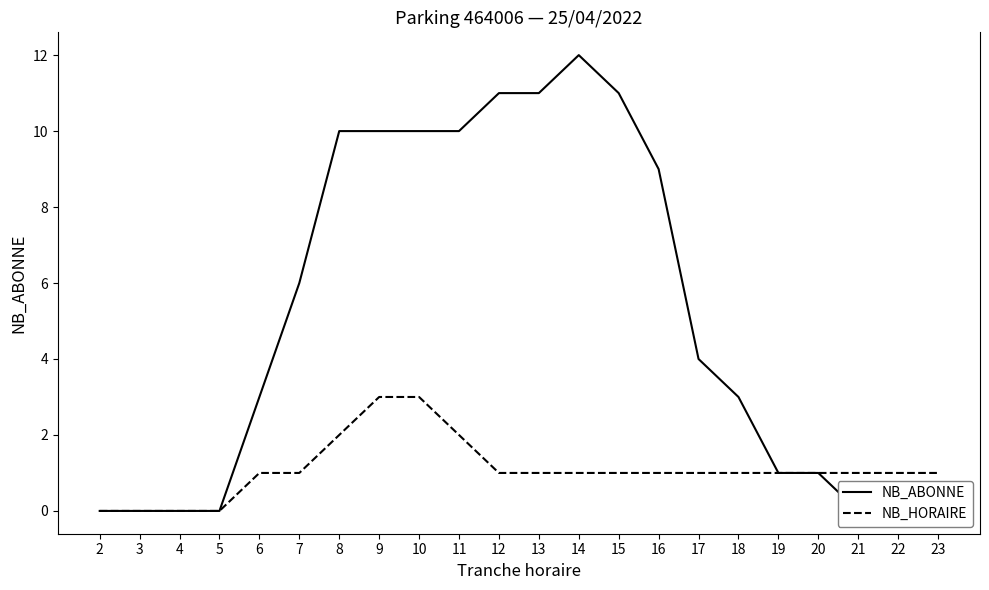

Which category has the lowest value across all series?

2